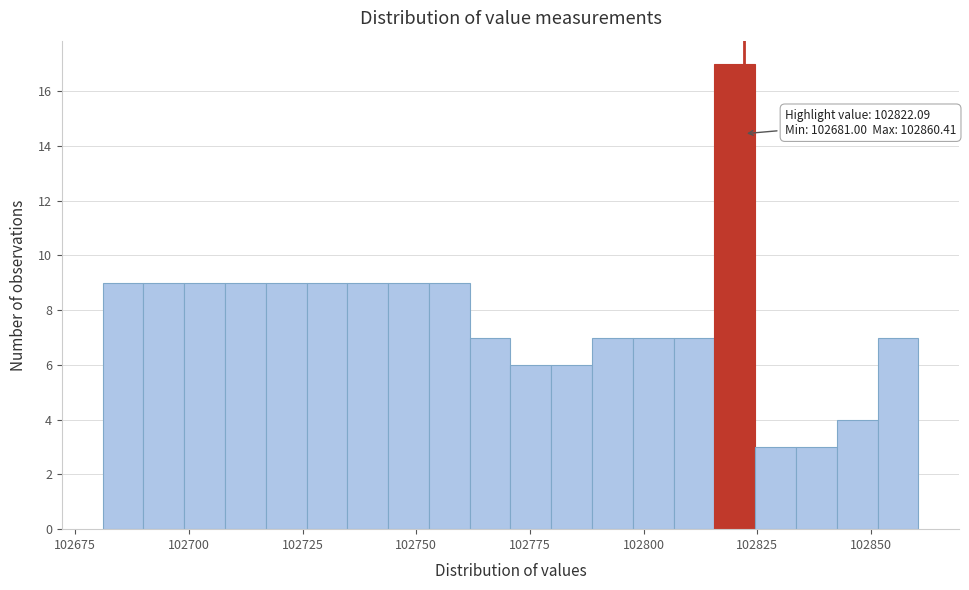

Around what value on the x-axis is the tallest bar? Give the approximate position of its centre, as read against the axis.

102820